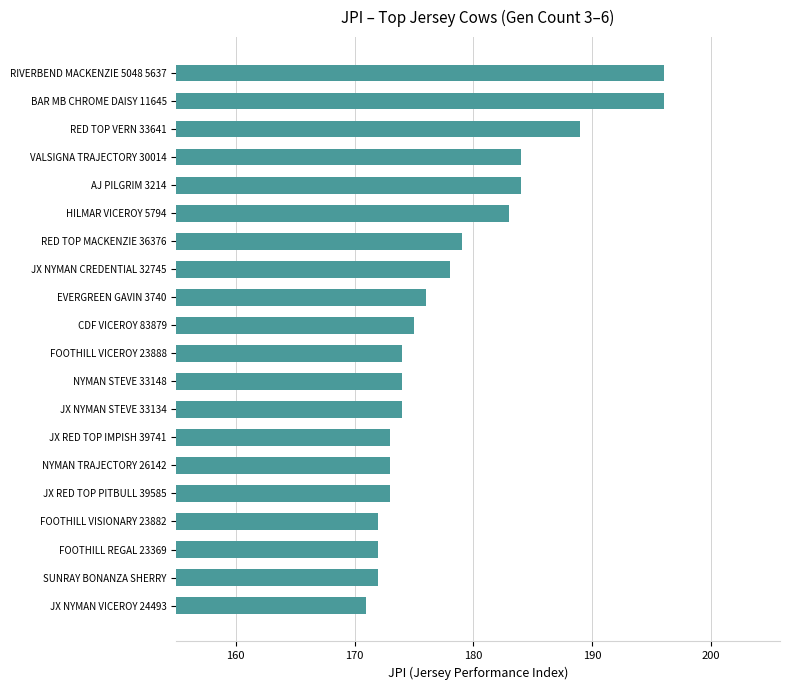

Reading top to bottom, extract all data points from this chart.

196	196	189	184	184	183	179	178	176	175	174	174	174	173	173	173	172	172	172	171